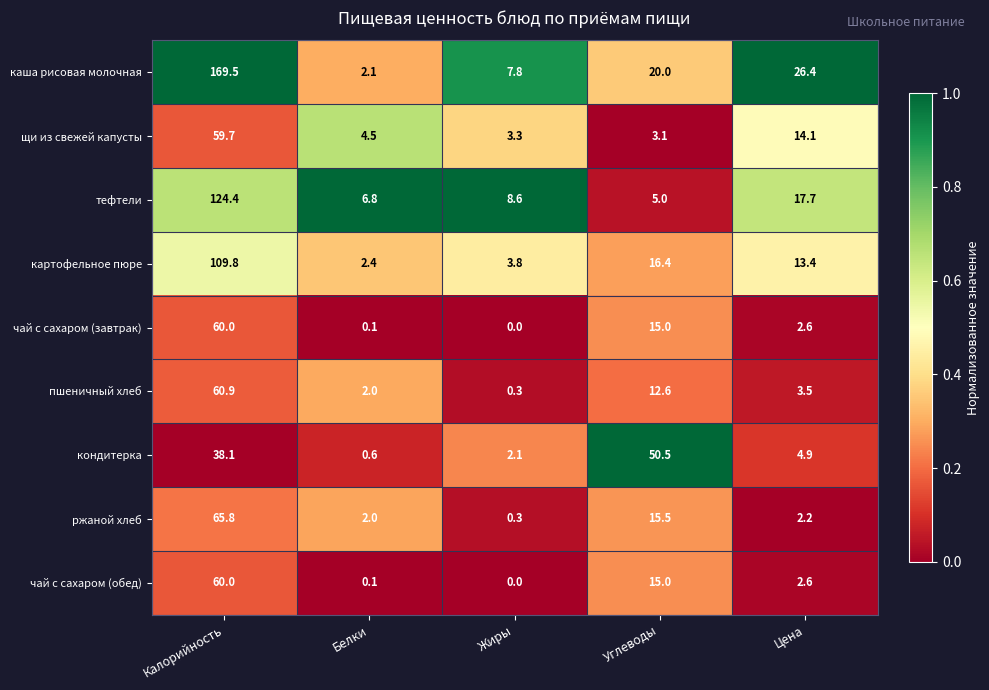

Between Белки and Углеводы, which series saw the biggest shift?

кондитерка